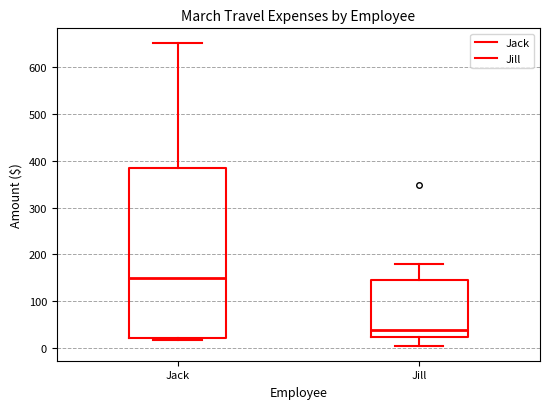

Where does the upper whisker of the box for Jack end on the y-axis? The values are not printed on the chart, so give them approximately, as read against the axis.

650